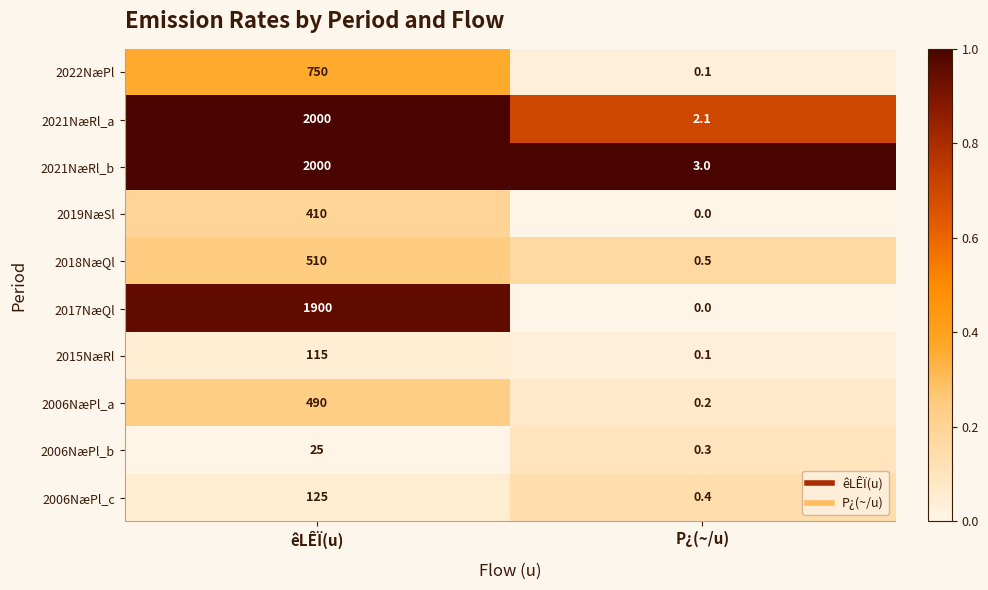

What is the approximate value of 2006NæPl_a at êLÊÏ(u)?

490.0